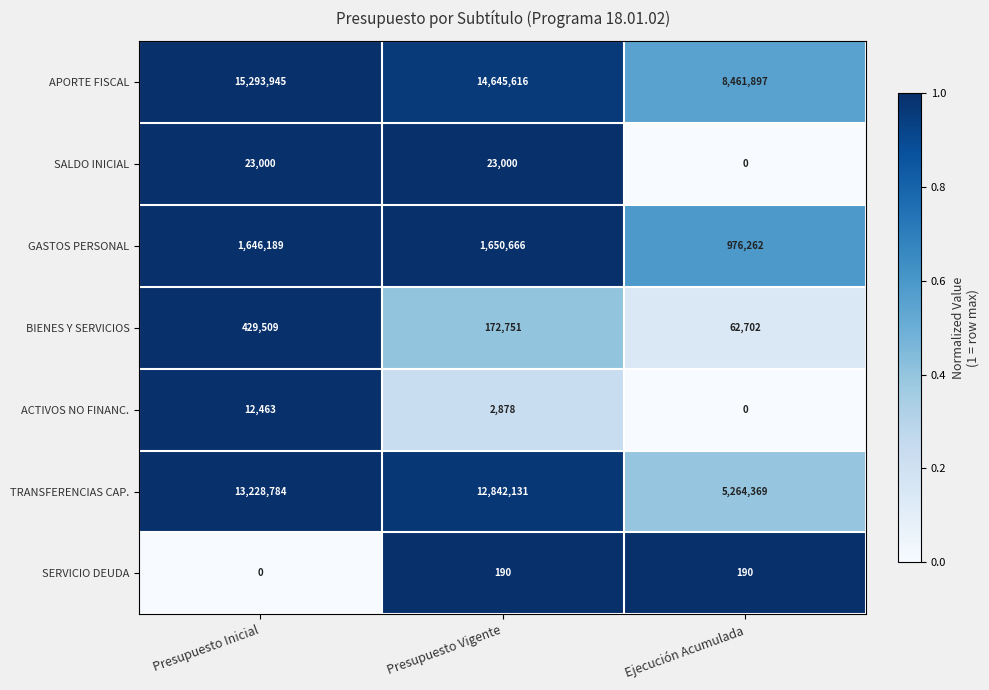

Which series has the largest range (max minus min)?

TRANSFERENCIAS CAP.